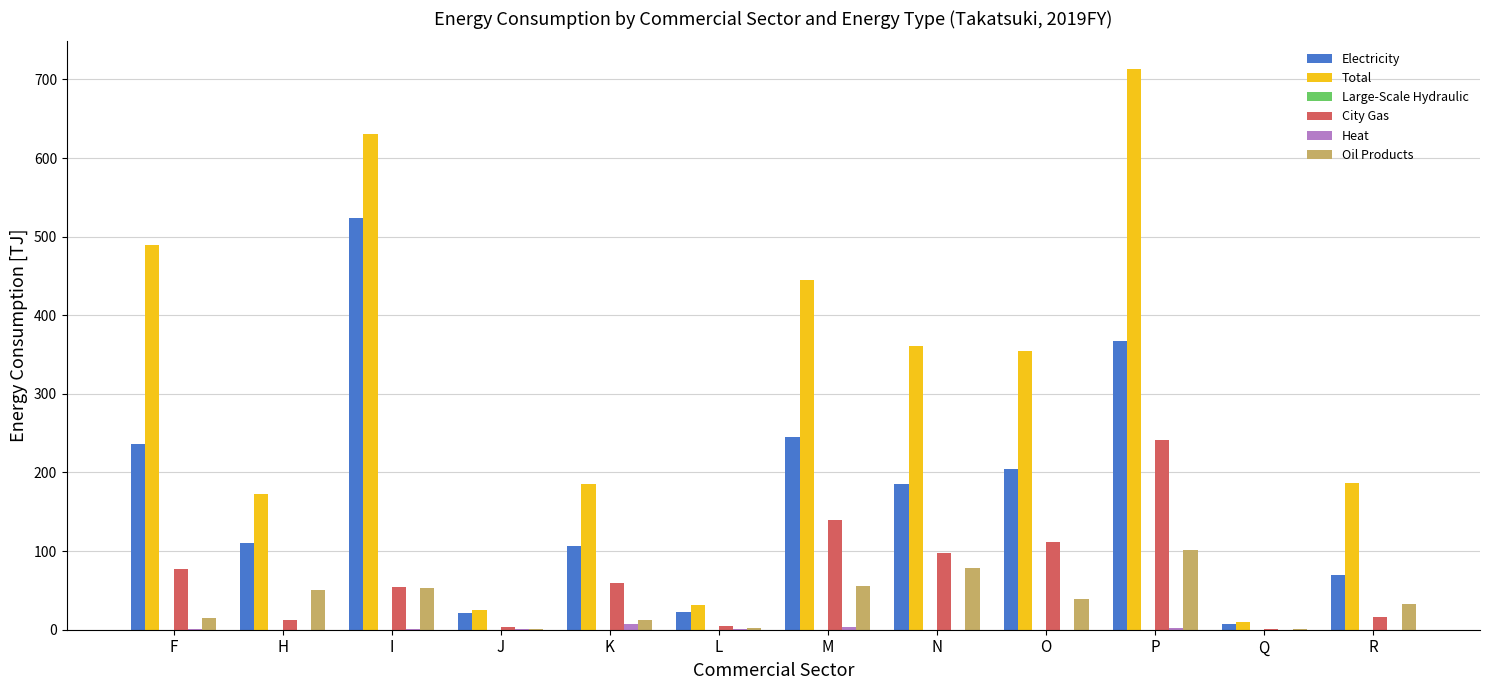

Which series has the largest total across all categories?

Total